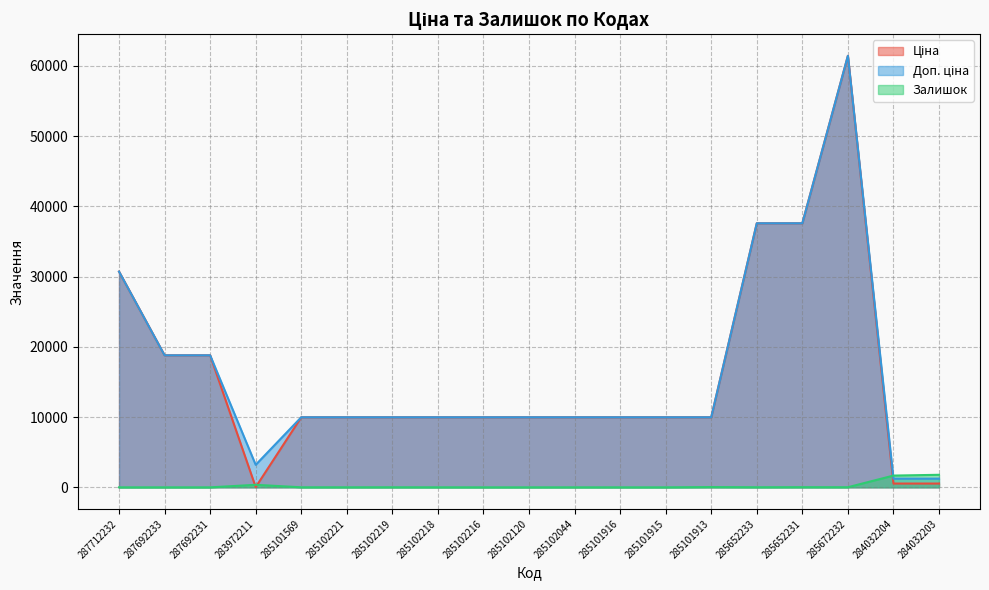

Between 287692233 and 285102216, which series saw the biggest shift?

Ціна